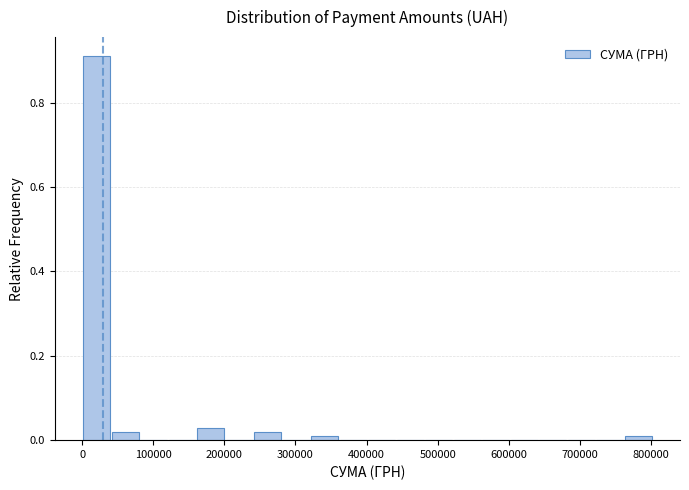

What is the height of the bar covering 40000 to 80000 on the x-axis? Neither the bar edges nor the heights are printed on the chart, so give them approximately, as read against the axes.

0.02